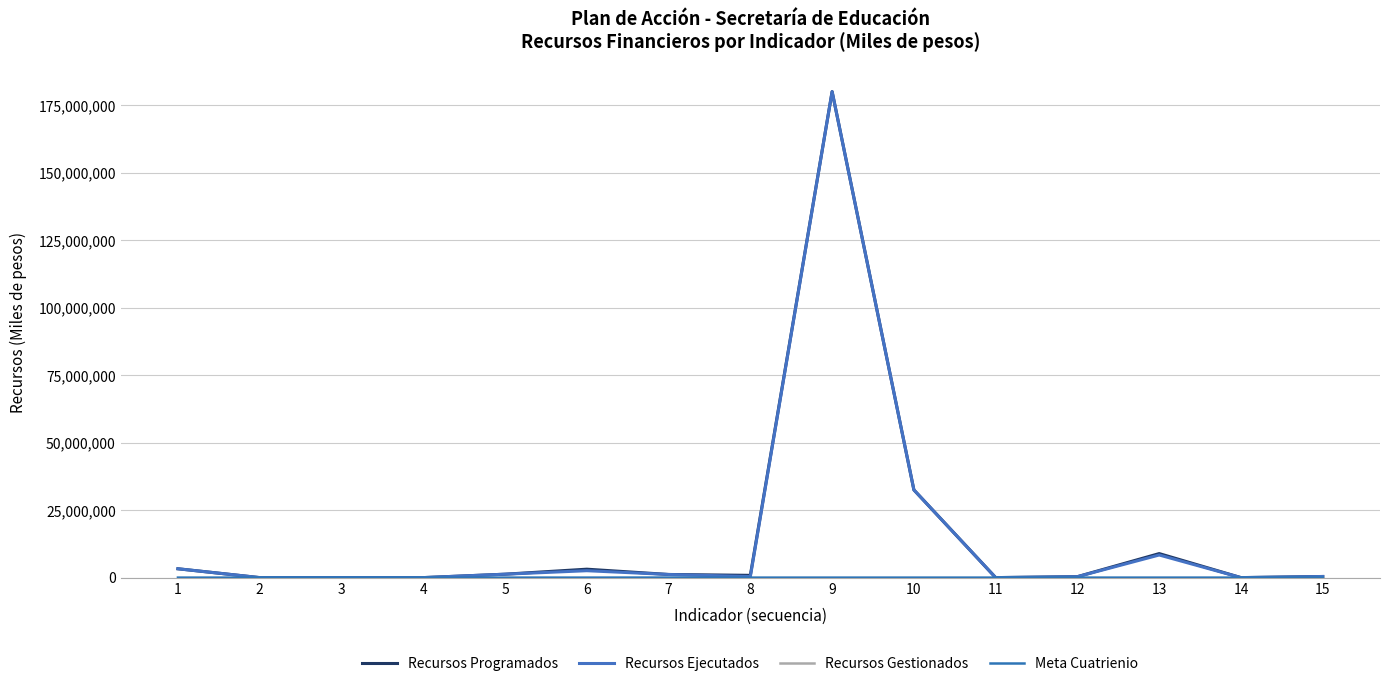

Which series has the widest spread of values?

Recursos Programados